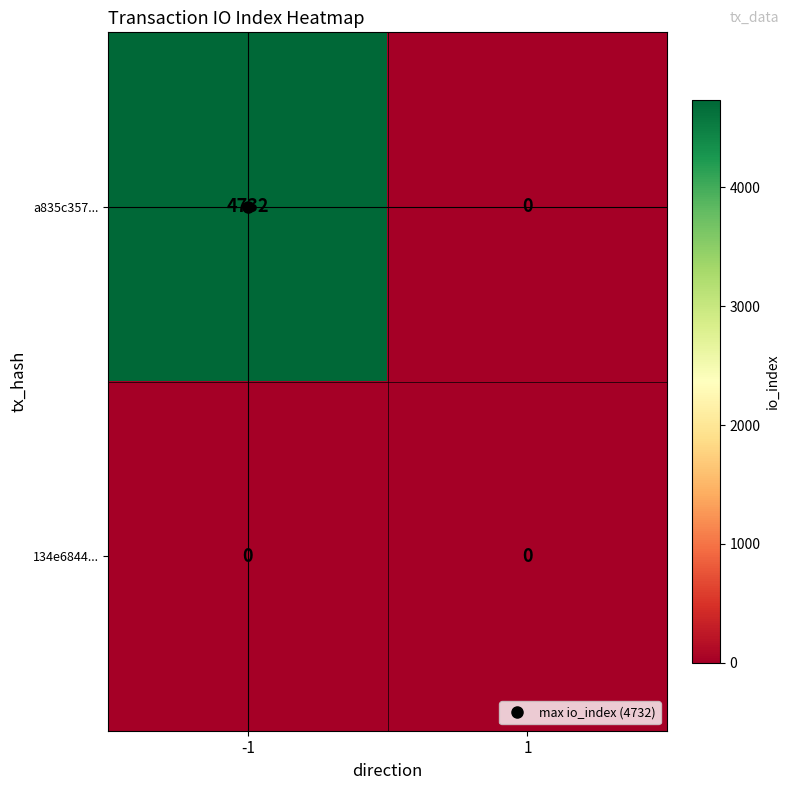

Which series has the largest total across all categories?

a835c357...